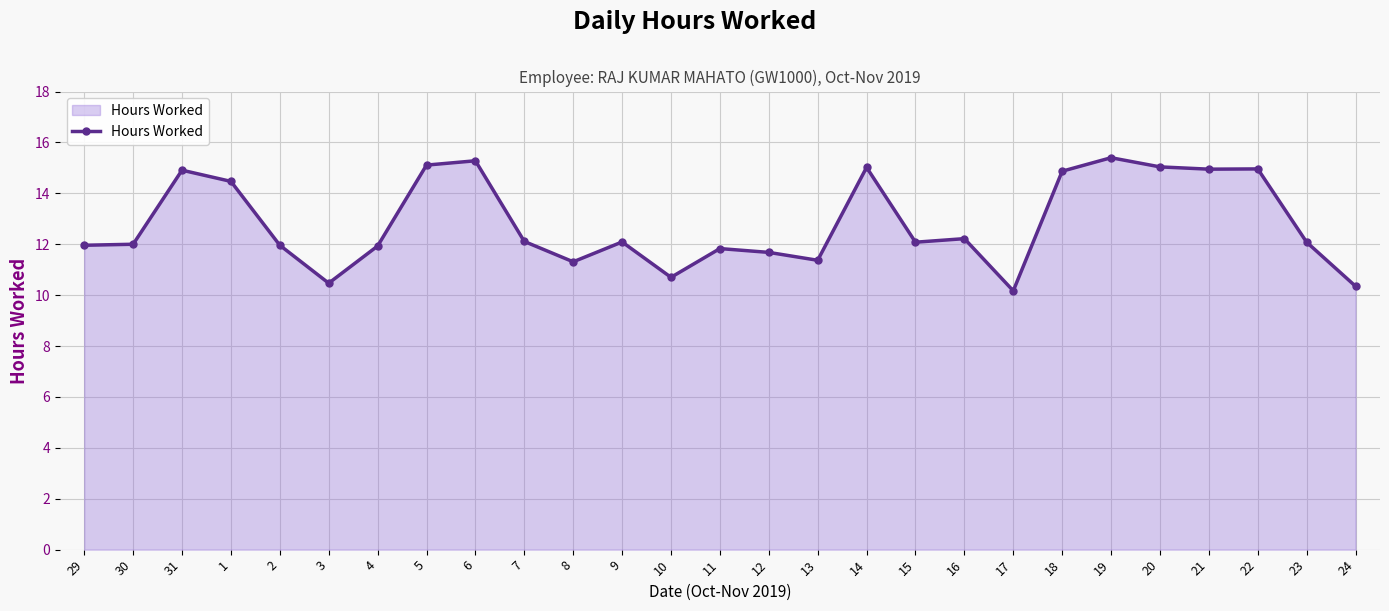

What is the approximate value at 2?

12.0